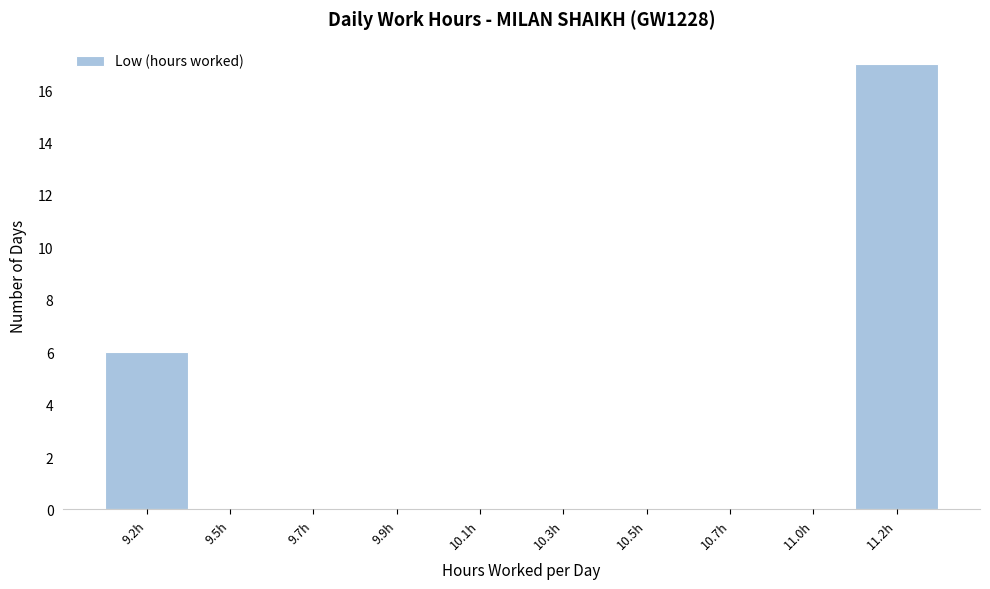

Reading left to right, what are all the values shown in this chart?

9.2h=6	9.5h=0	9.7h=0	9.9h=0	10.1h=0	10.3h=0	10.5h=0	10.7h=0	11.0h=0	11.2h=17